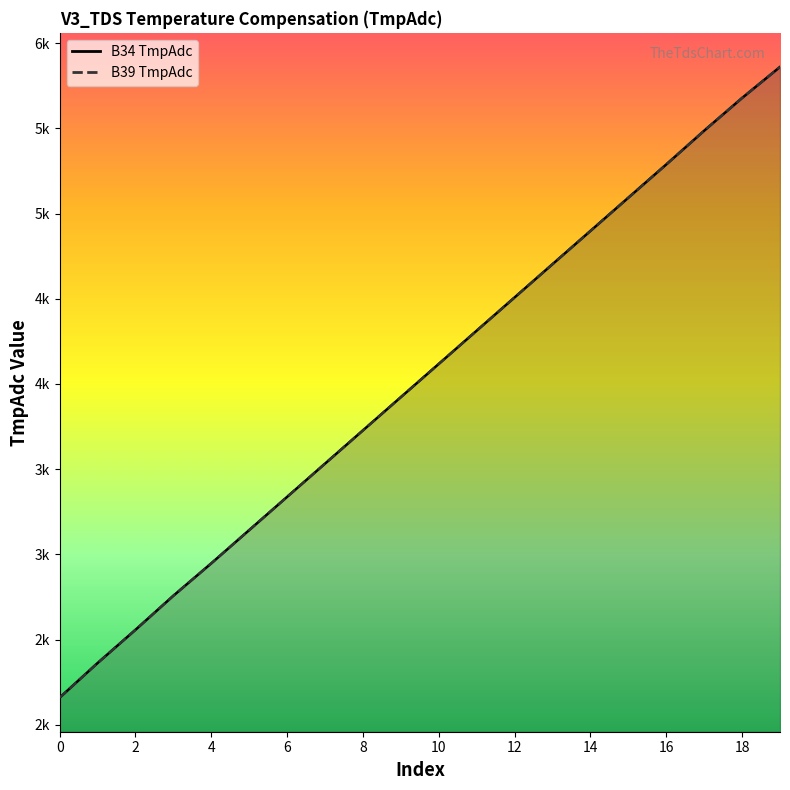

Reading left to right, transcribe all the data shown in this chart.

B34_TmpAdc: 2160	2363	2558	2758	2948	3143	3338	3533	3728	3923	4118	4313	4508	4703	4898	5093	5288	5486	5678	5860
B39_TmpAdc: 2160	2363	2558	2758	2948	3143	3338	3533	3728	3923	4118	4313	4508	4703	4898	5093	5288	5486	5678	5860